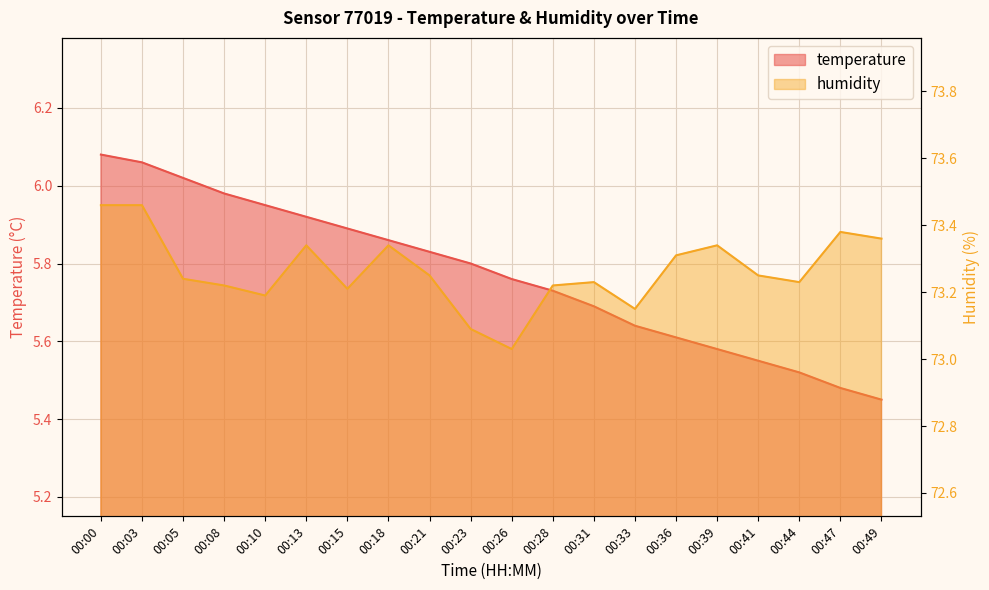

Between 00:03 and 00:41, which series saw the biggest shift?

temperature